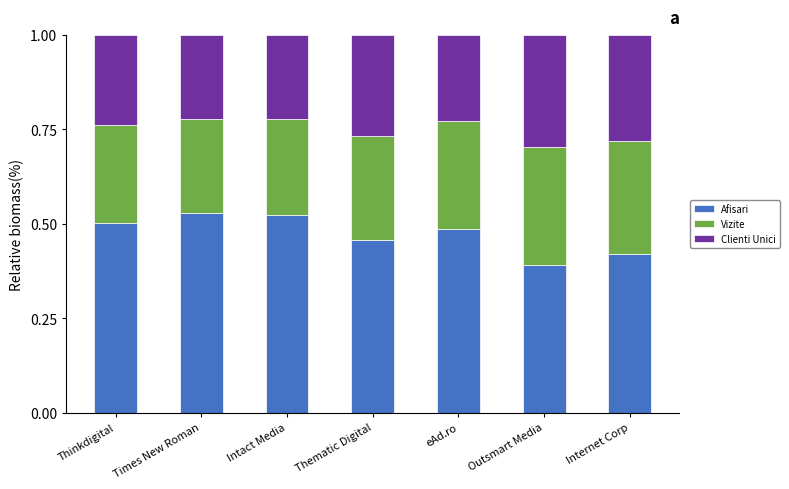

The Afisari series shows 0.6 at Thematic Digital. True or false?

False